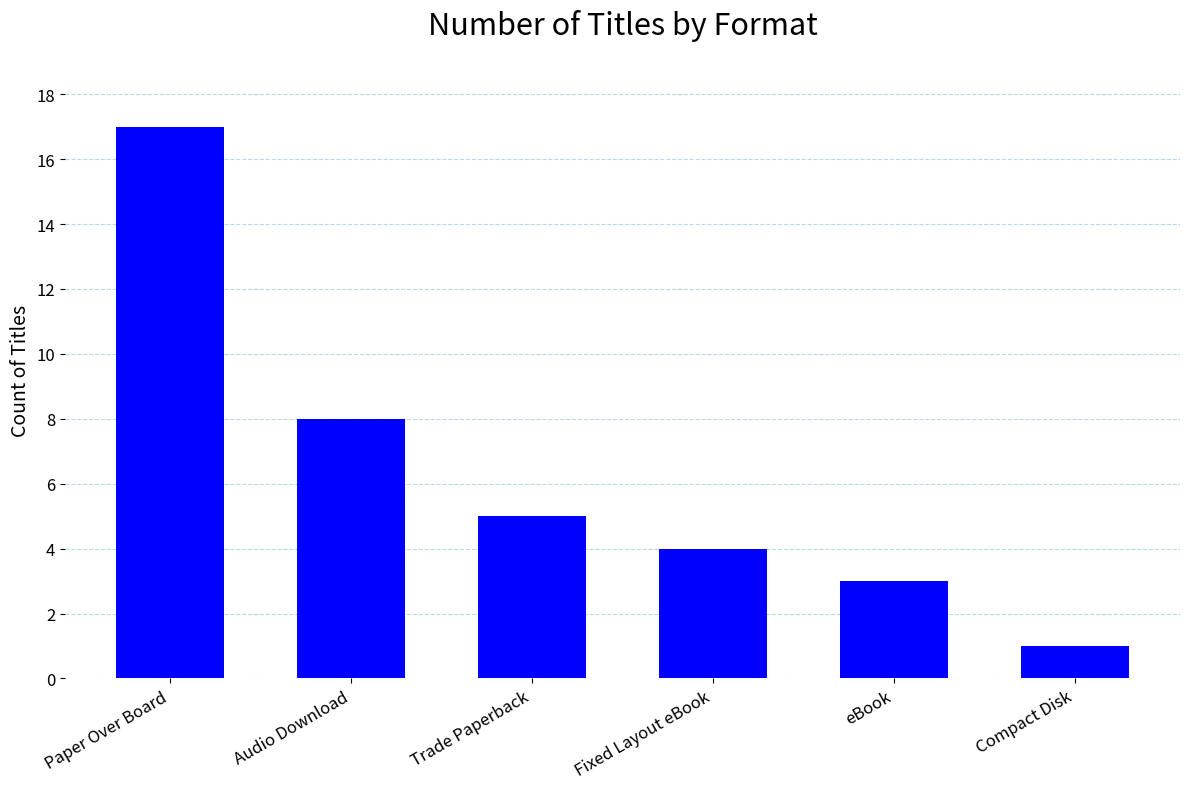

Read the value at Fixed Layout eBook.

4